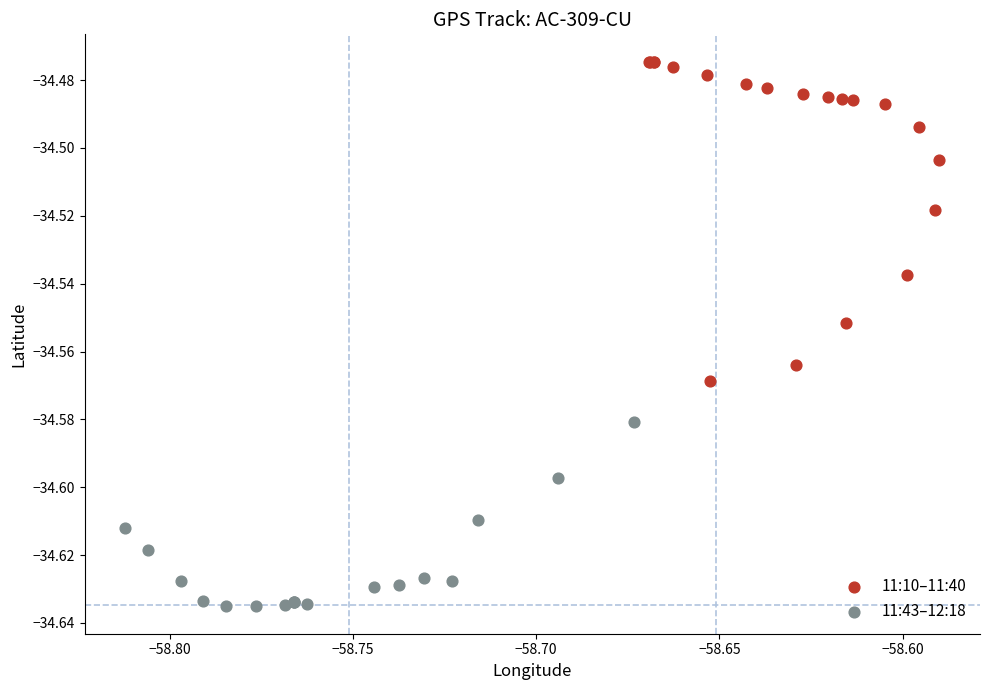

Which series reaches the maximum Y coordinate?

11:10–11:40